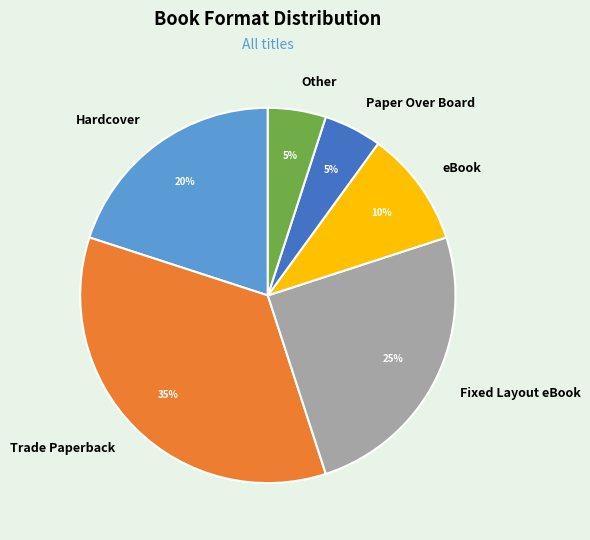

Do eBook and Paper Over Board together represent more than half of the pie?

No